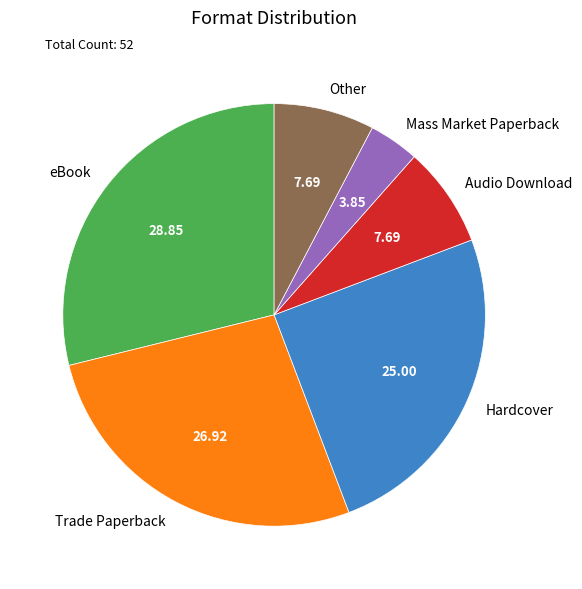

Do Hardcover and eBook together represent more than half of the pie?

Yes